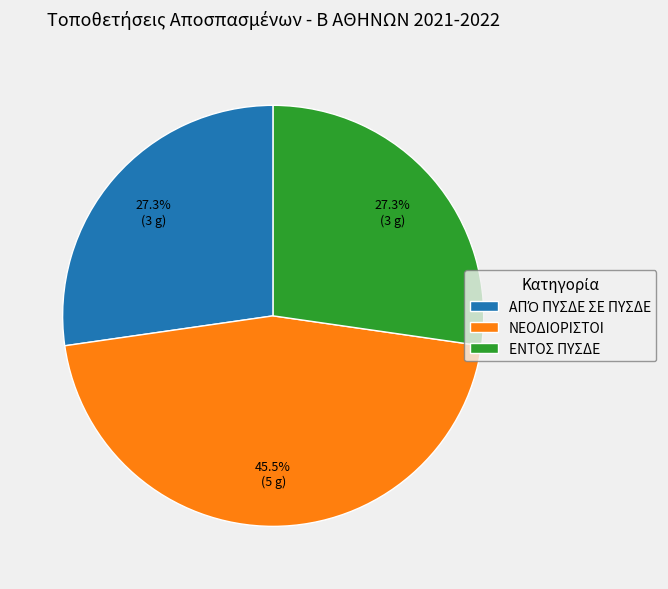

Does any single category account for the majority?

No